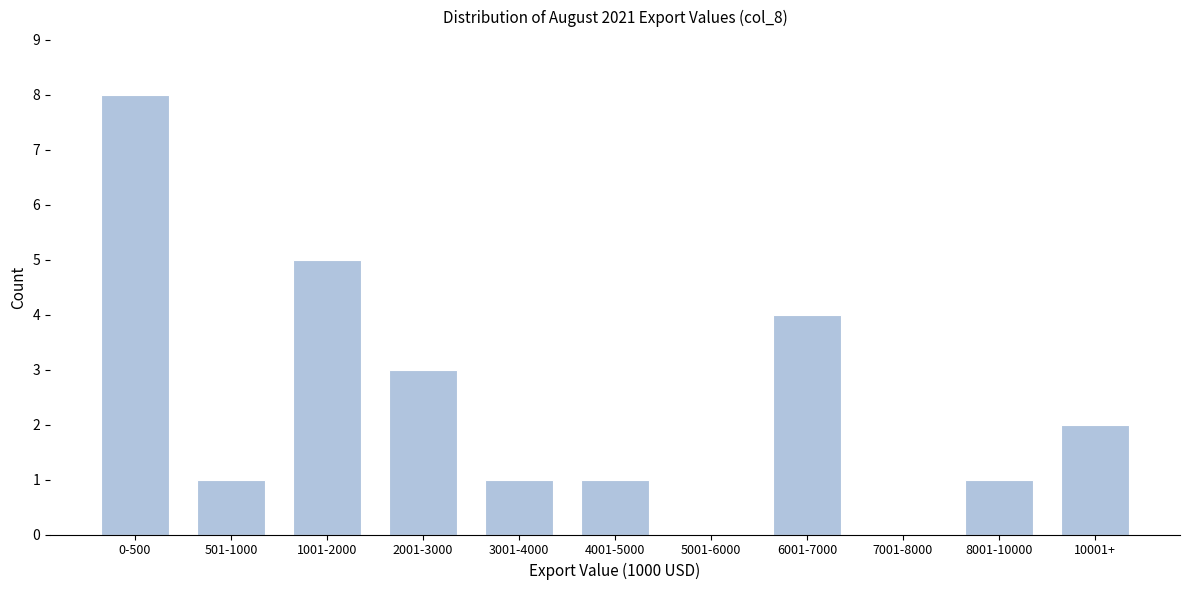

Reading left to right, what are all the values shown in this chart?

0-500=8	501-1000=1	1001-2000=5	2001-3000=3	3001-4000=1	4001-5000=1	5001-6000=0	6001-7000=4	7001-8000=0	8001-10000=1	10001+=2